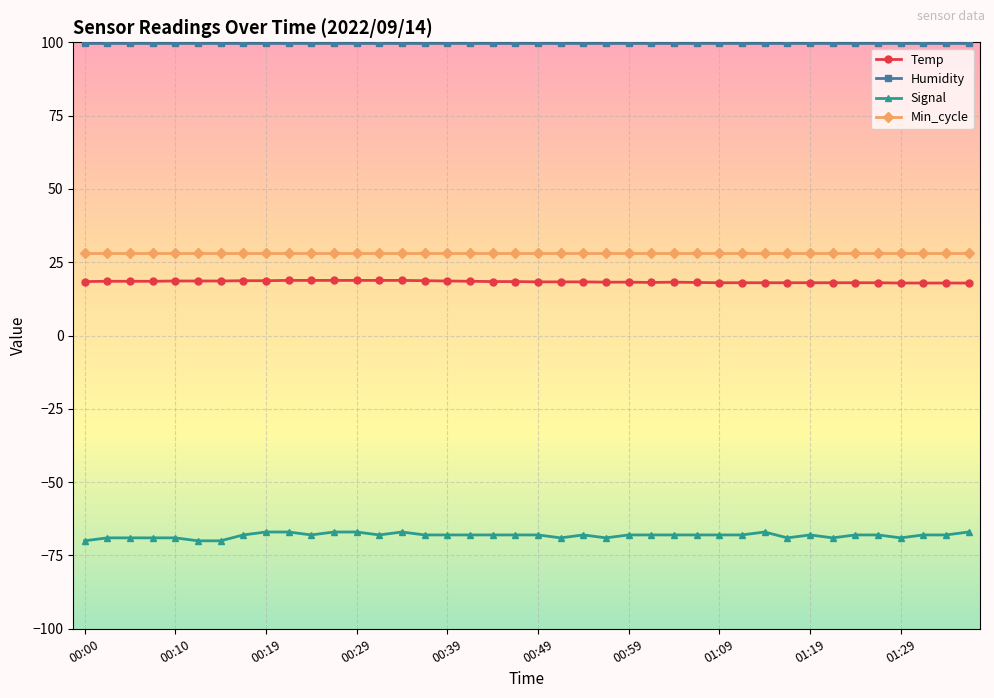

True or false: Humidity and Temp cross at least once.

False